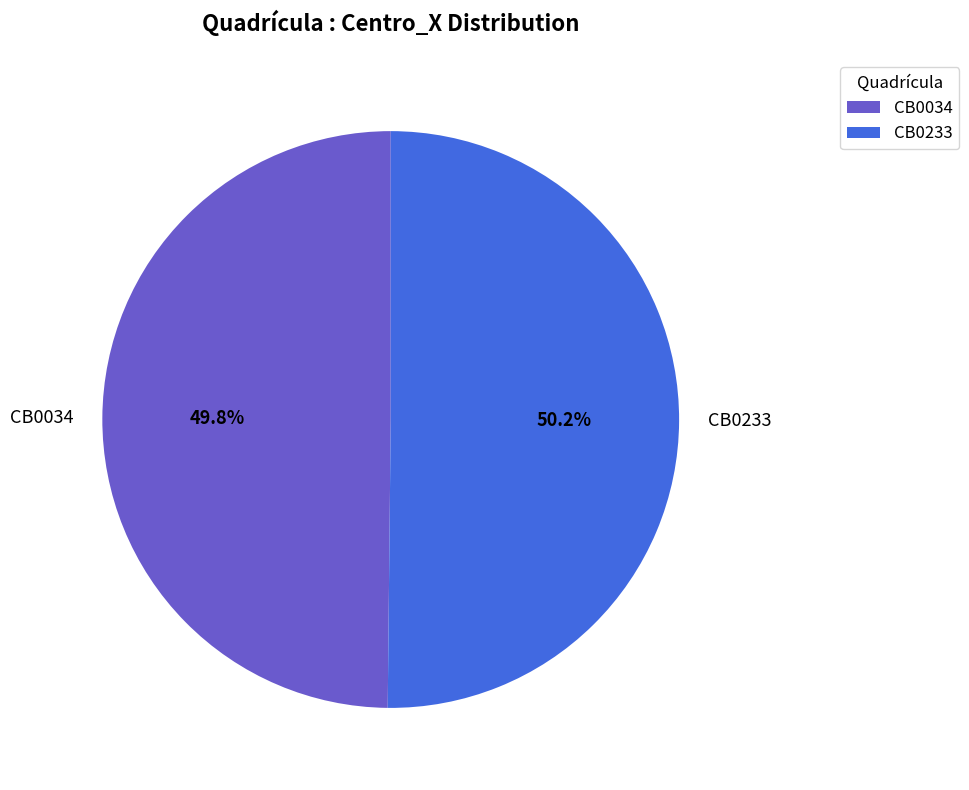

Does any single category account for the majority?

Yes